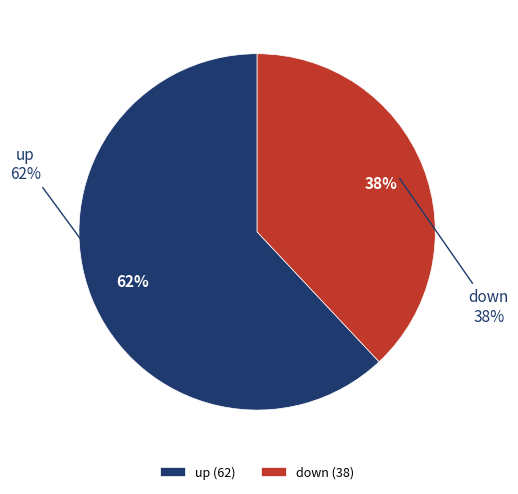

What is the total percentage of up and down?

100.0%